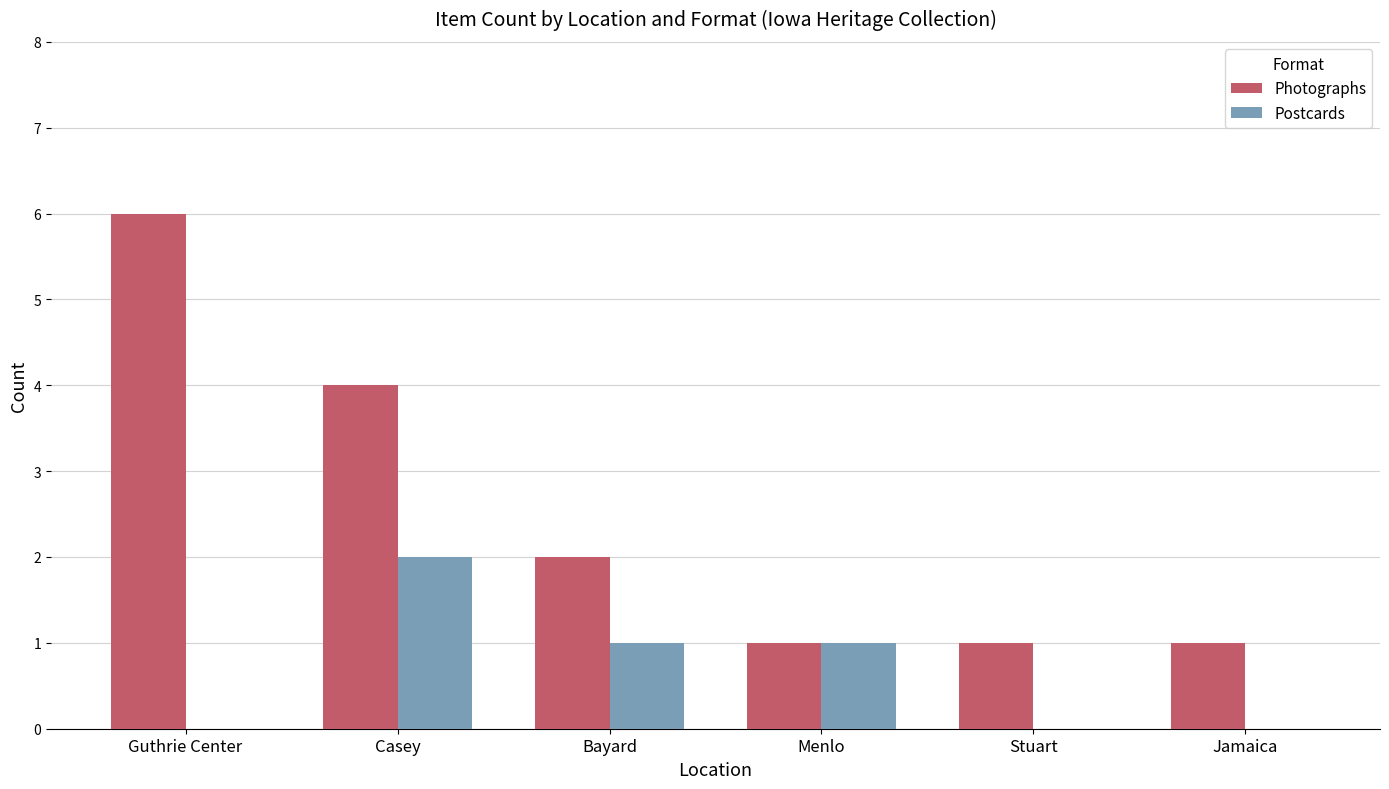

Where does the Postcards series first go above 1?

Casey